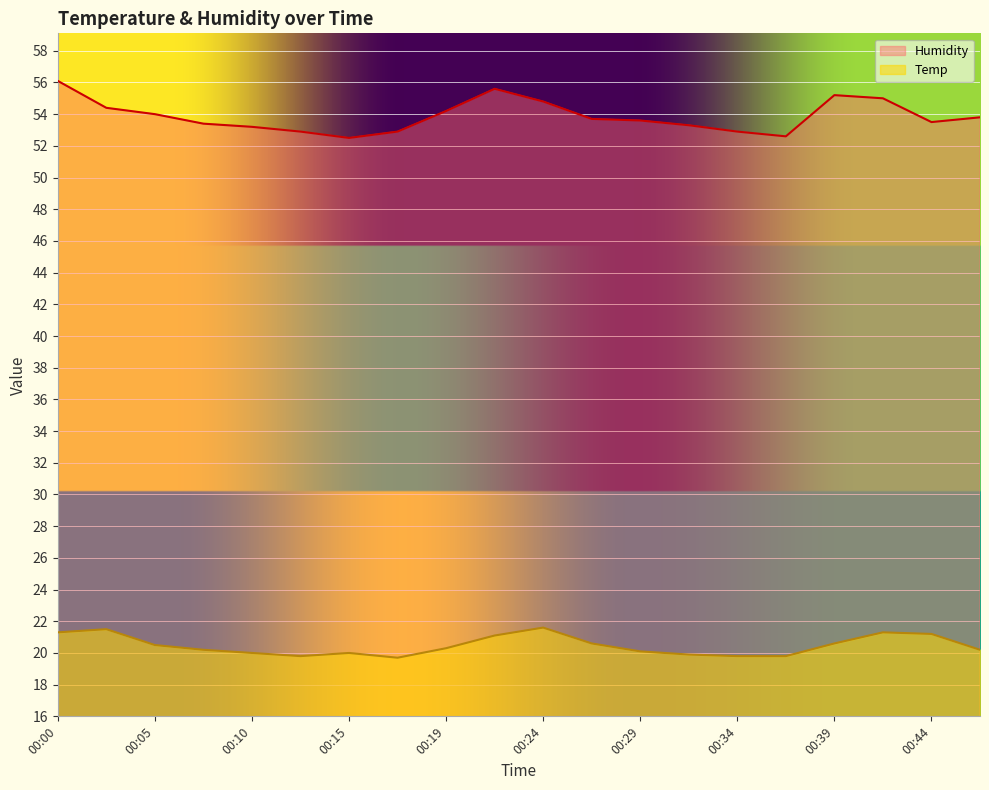

True or false: Humidity has a value of 93.0 at 00:27.

False